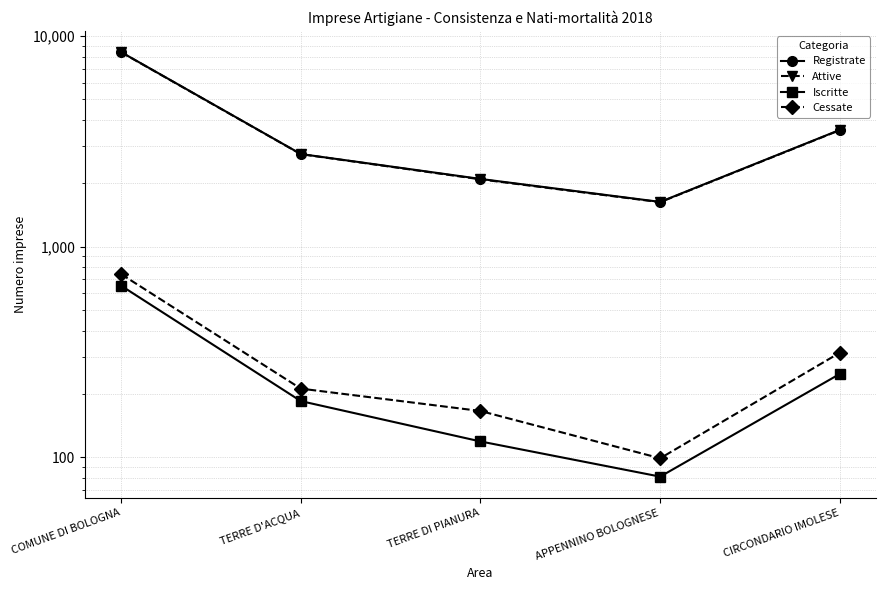

True or false: Registrate and Cessate intersect in this chart.

False